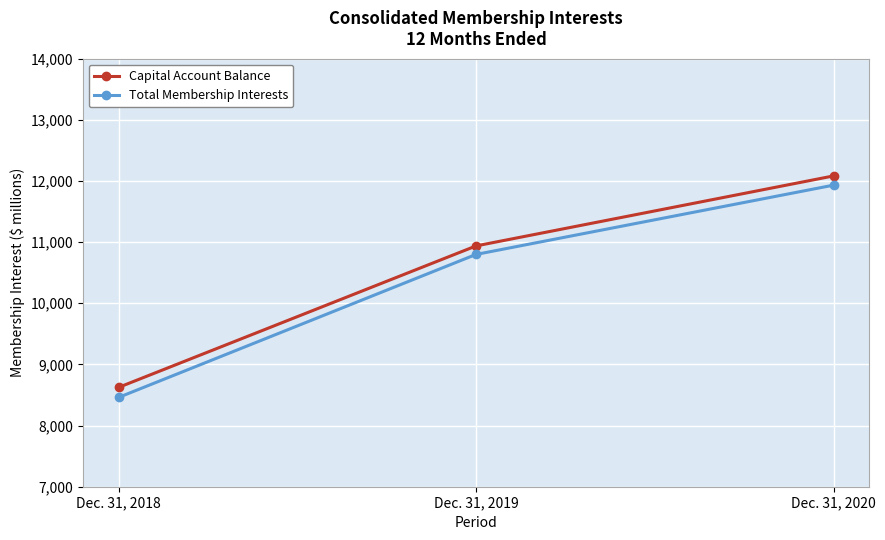

The value of Capital Account Balance at Dec. 31, 2018 is 8624. True or false?

True